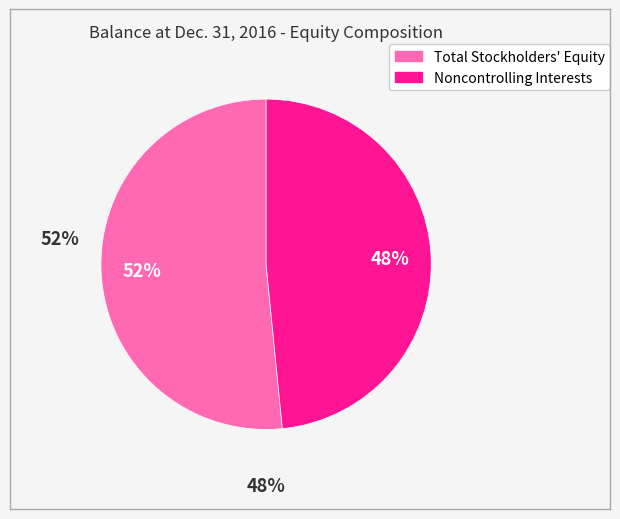

To the nearest percent, what is the combined percentage of Total Stockholders' Equity and Noncontrolling Interests?

100%